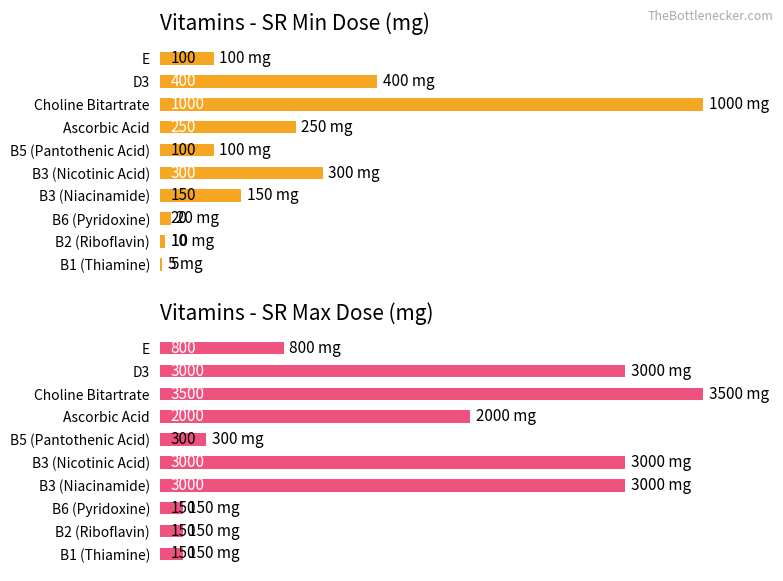

What is the spread (max minus min) of values at B3 (Nicotinic Acid)?

2700